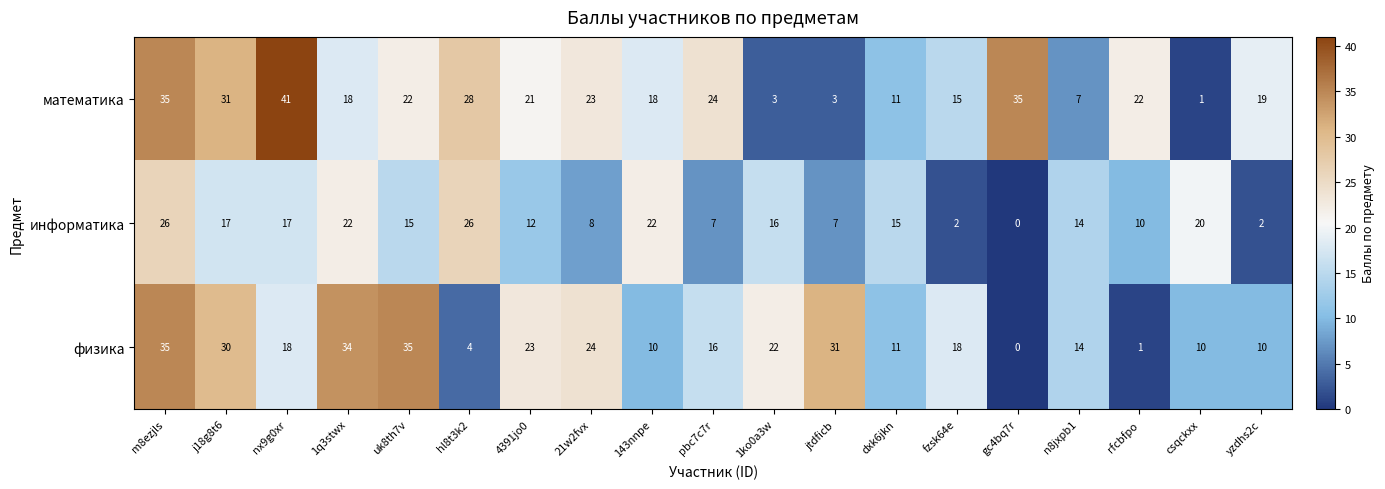

Which series changed the most between 21w2fvx and jtdficb?

математика